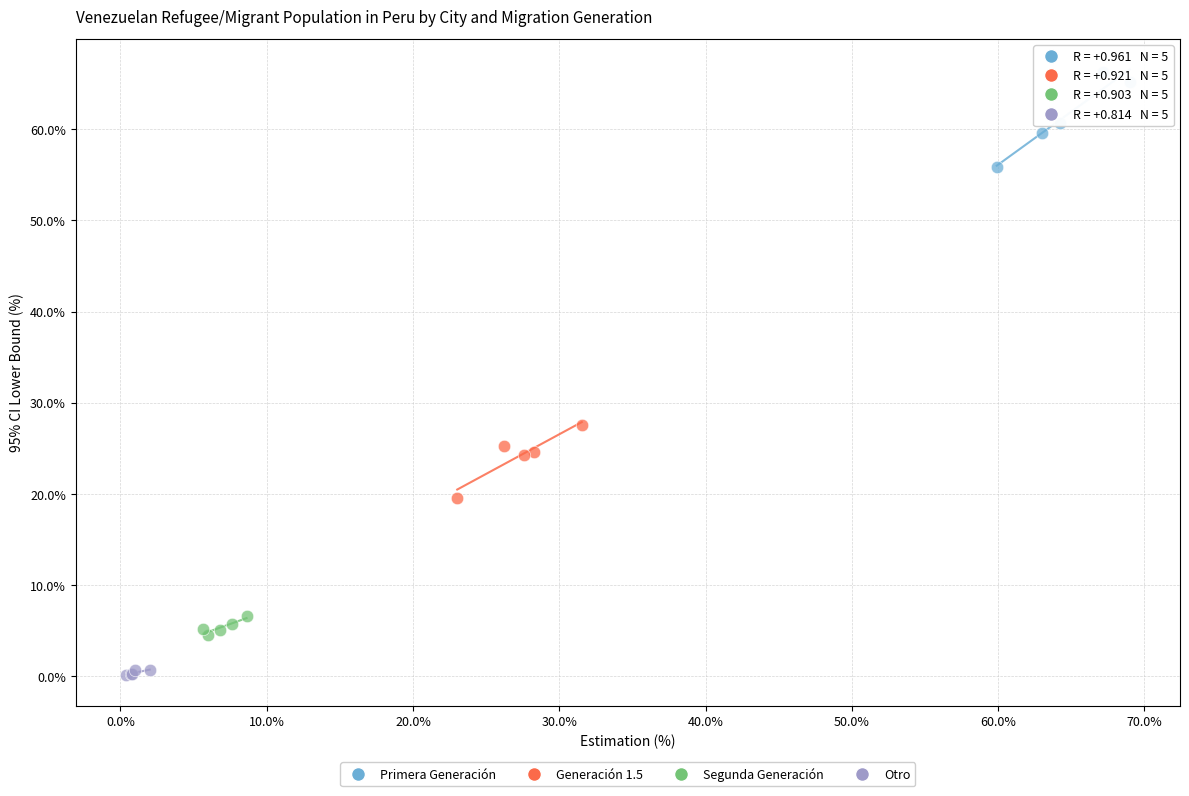

Which series reaches the maximum Y coordinate?

Primera Generación